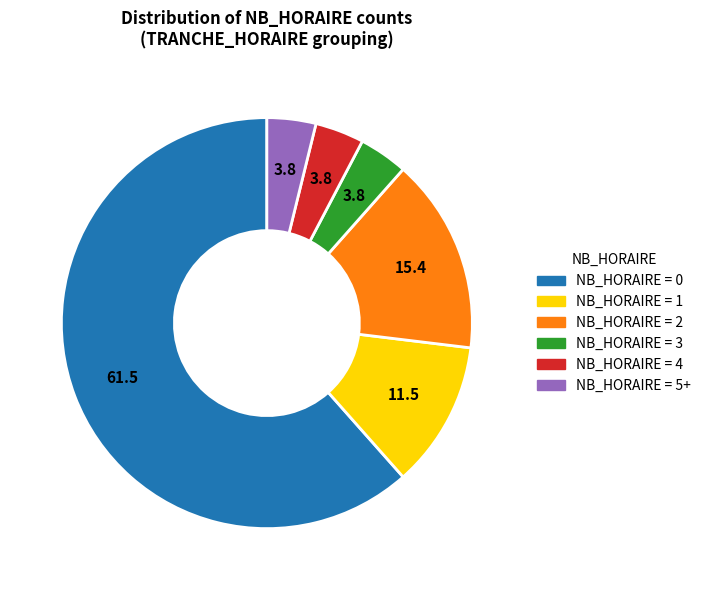

Is there any slice that represents more than half of the pie?

Yes